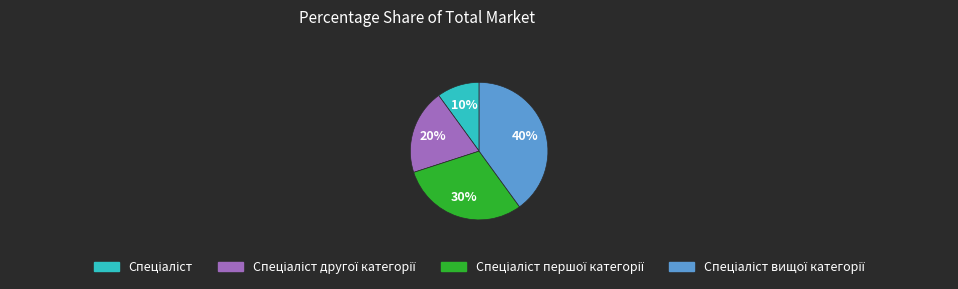

To the nearest percent, what is the difference between the largest and smallest slice percentages?

30%